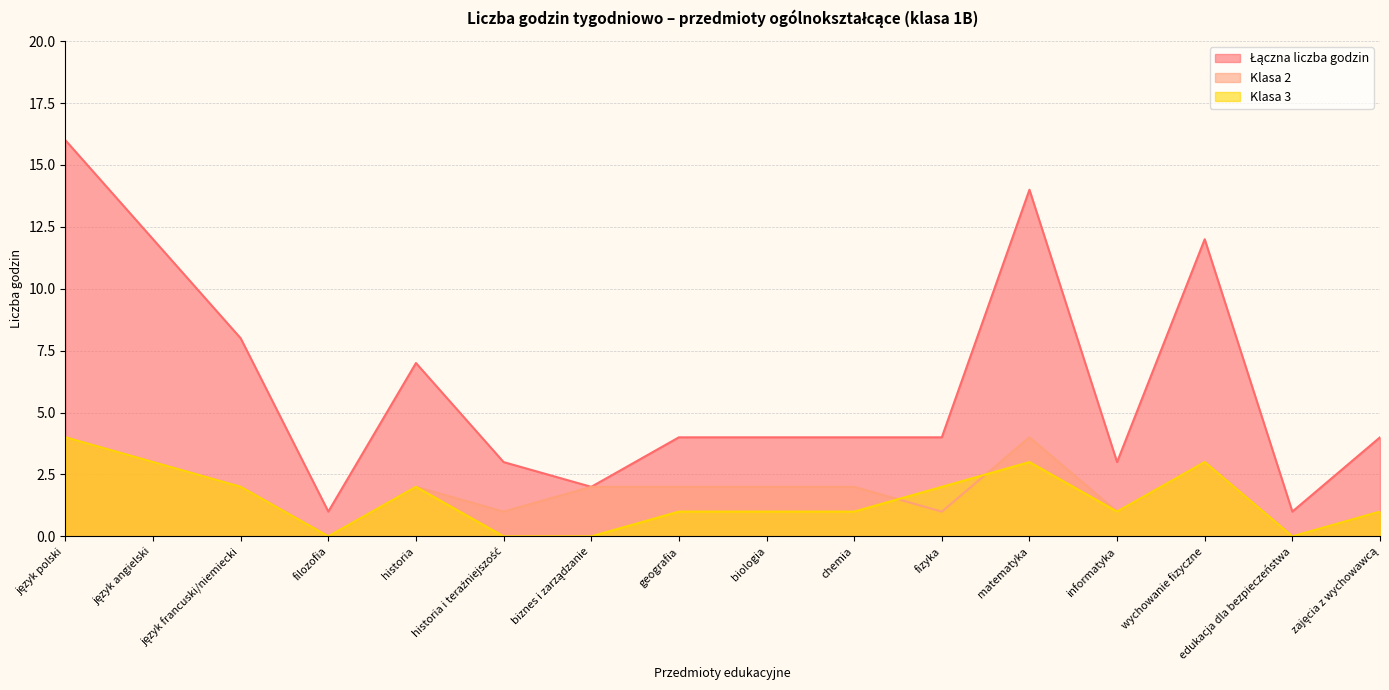

How many lines are shown in the chart?

3